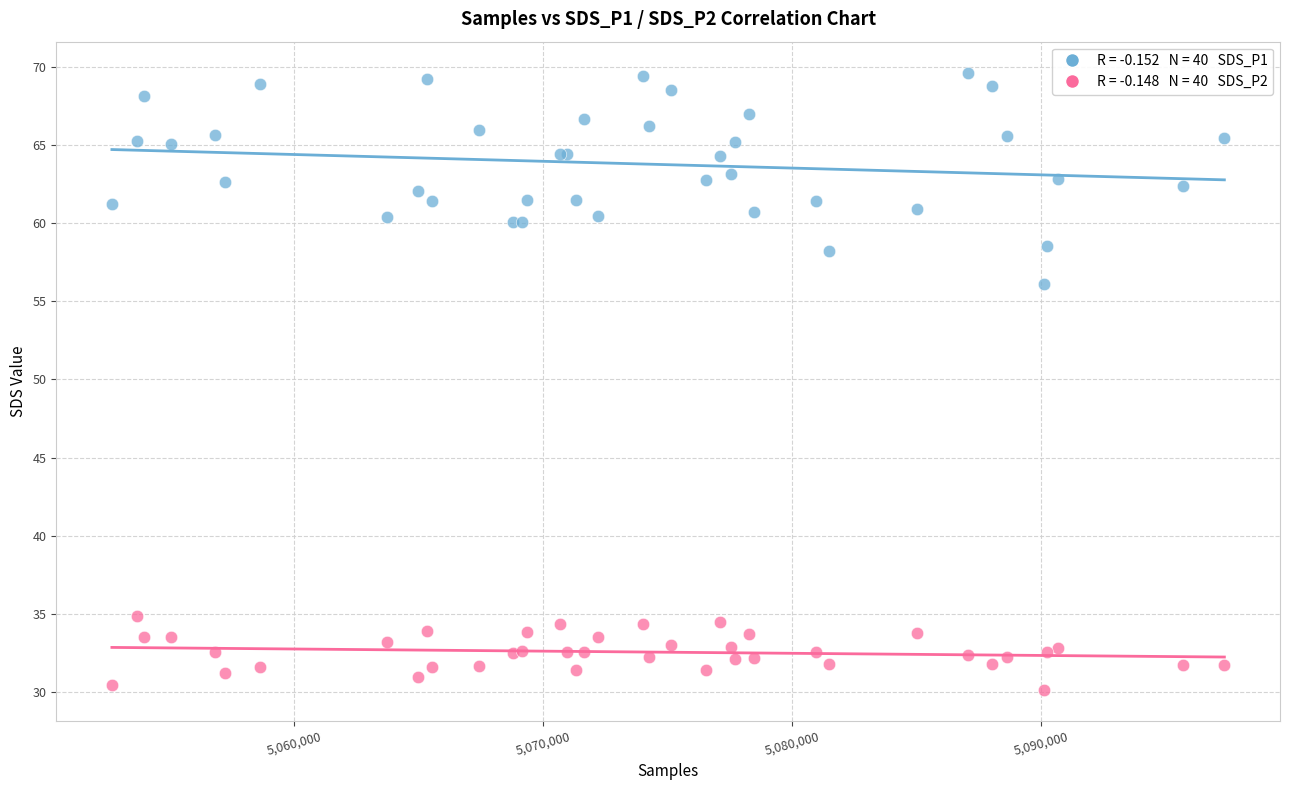

Across all series, what Y value is closest to 49?

56.1